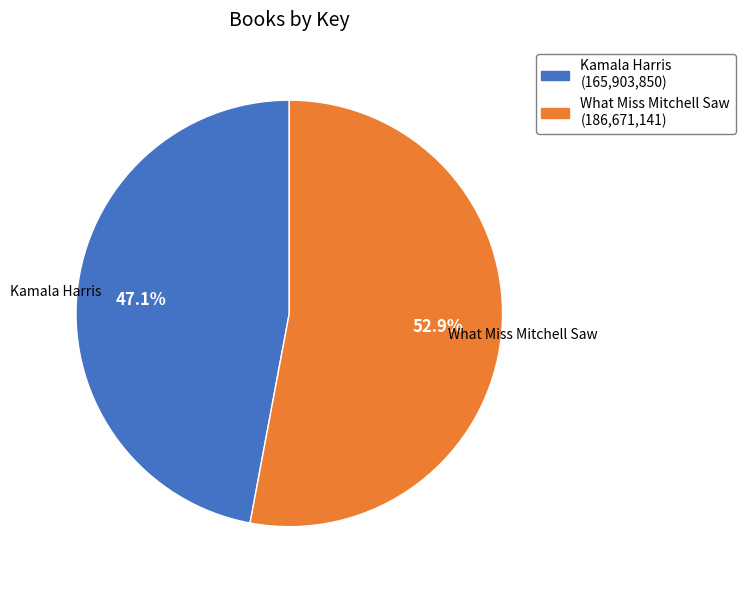

Is the sum of What Miss Mitchell Saw and Kamala Harris greater than half?

Yes